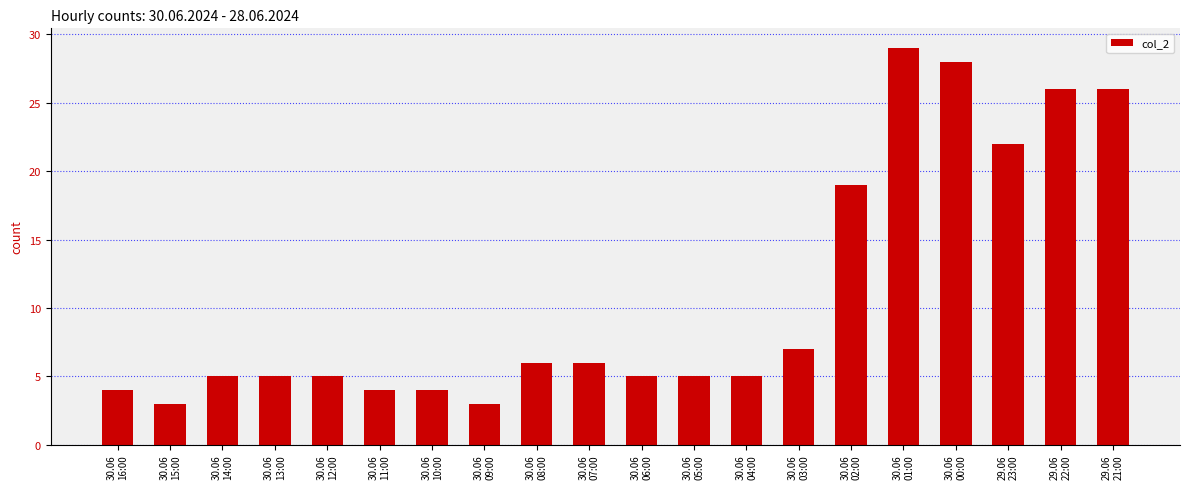

What is the value of the 2nd bar from the left?

3